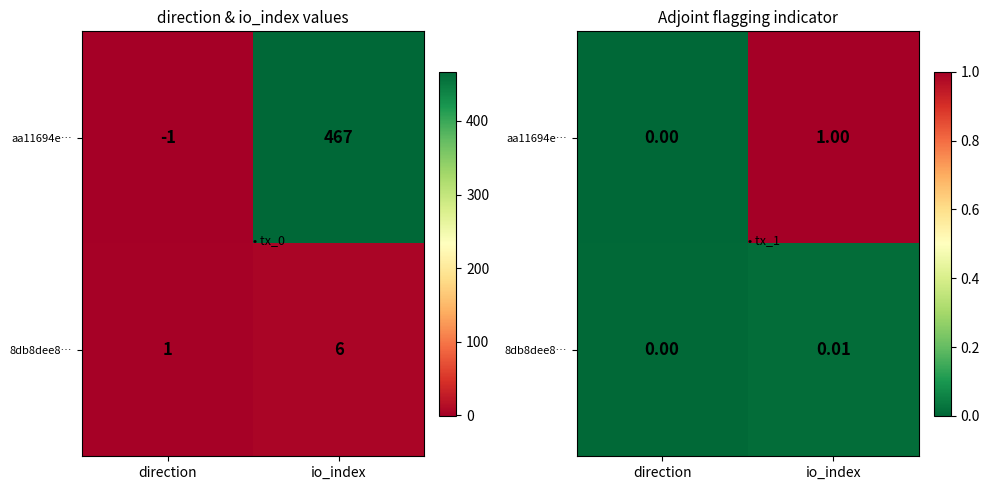

Count the 8db8dee8… values in the range 0 to 1.

2